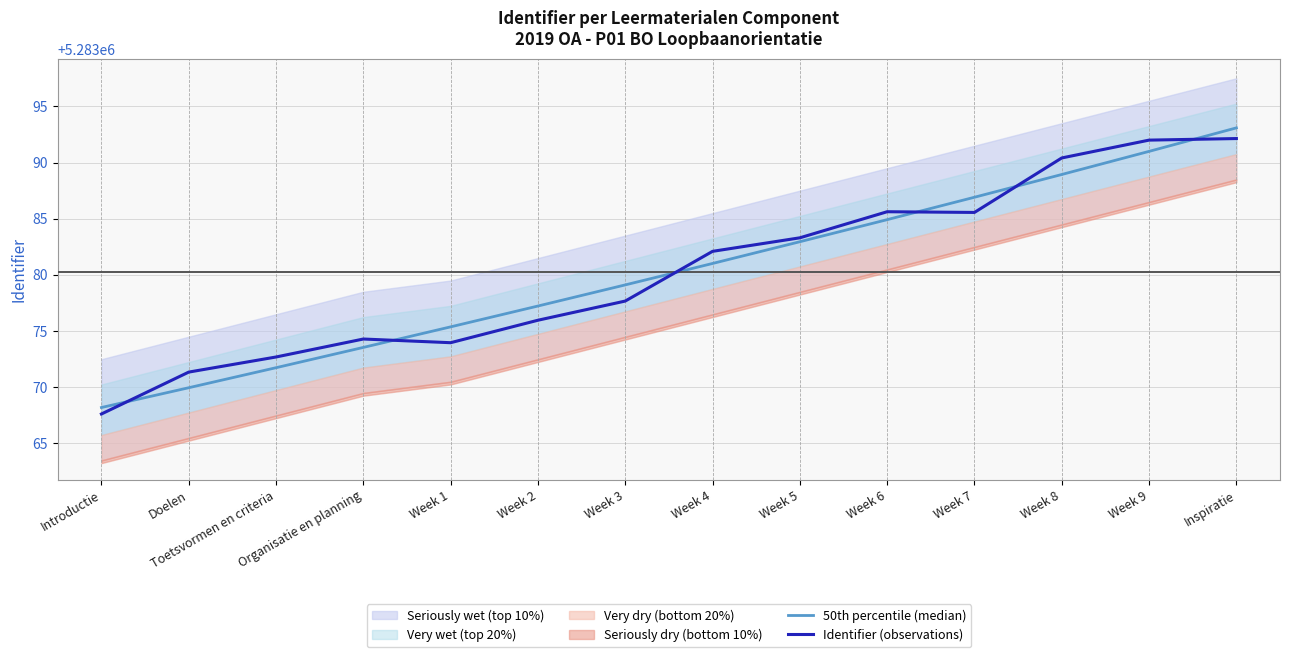

The Identifier (observations) series shows 2556814.7 at Week 9. True or false?

False